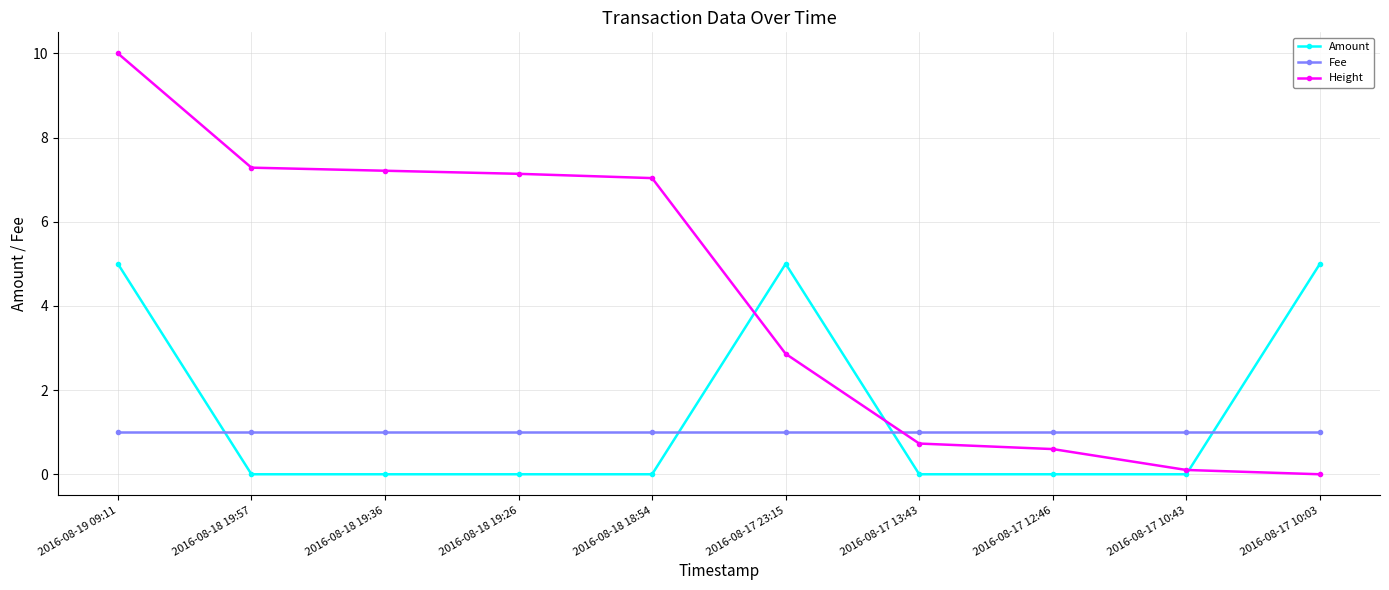

At which label does Height reach its peak?

2016-08-19 09:11